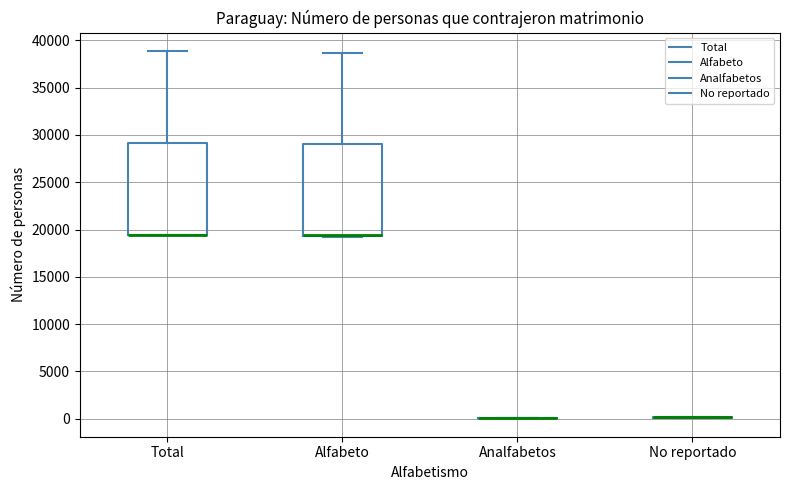

Reading left to right, transcribe this box plot: for each box, give where its median line is, the range the box spans, and where its two whiskers end, as read against the y-axis. The values are not printed on the chart, so give them approximately, as read against the axis.

Total: median 19500 (drawn on the box's lower edge), box 19500 to 29000, whiskers 19500 to 39000
Alfabeto: median 19500 (drawn on the box's lower edge), box 19500 to 29000, whiskers 19500 to 38500
Analfabetos: box collapsed to a line at 0, whiskers 0 to 0
No reportado: box collapsed to a line at 0, whiskers 0 to 0